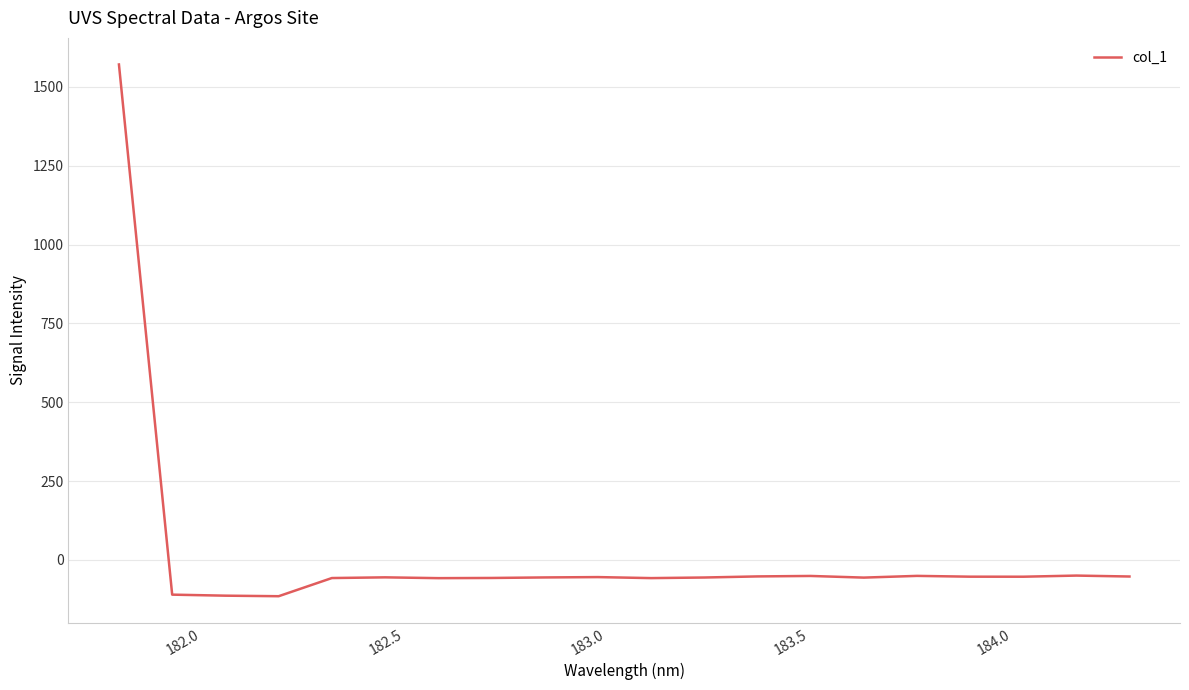

What is the greatest value displayed?

1571.1